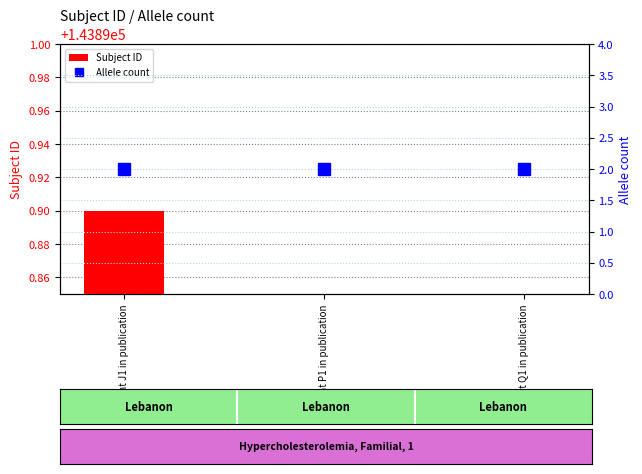

How many data points does each series have?

3